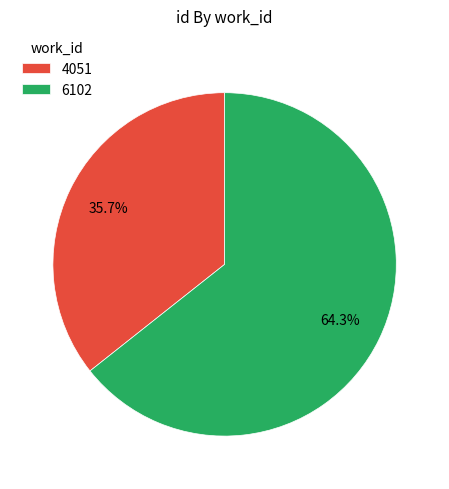

To the nearest percent, what is the average slice percentage?

50%